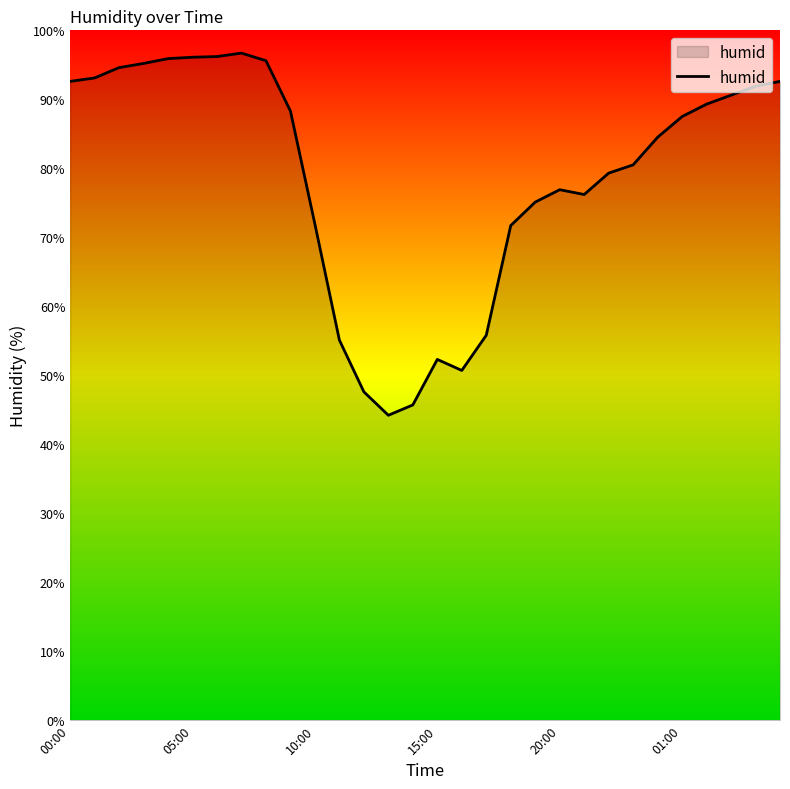

How many series are shown in this chart?

1